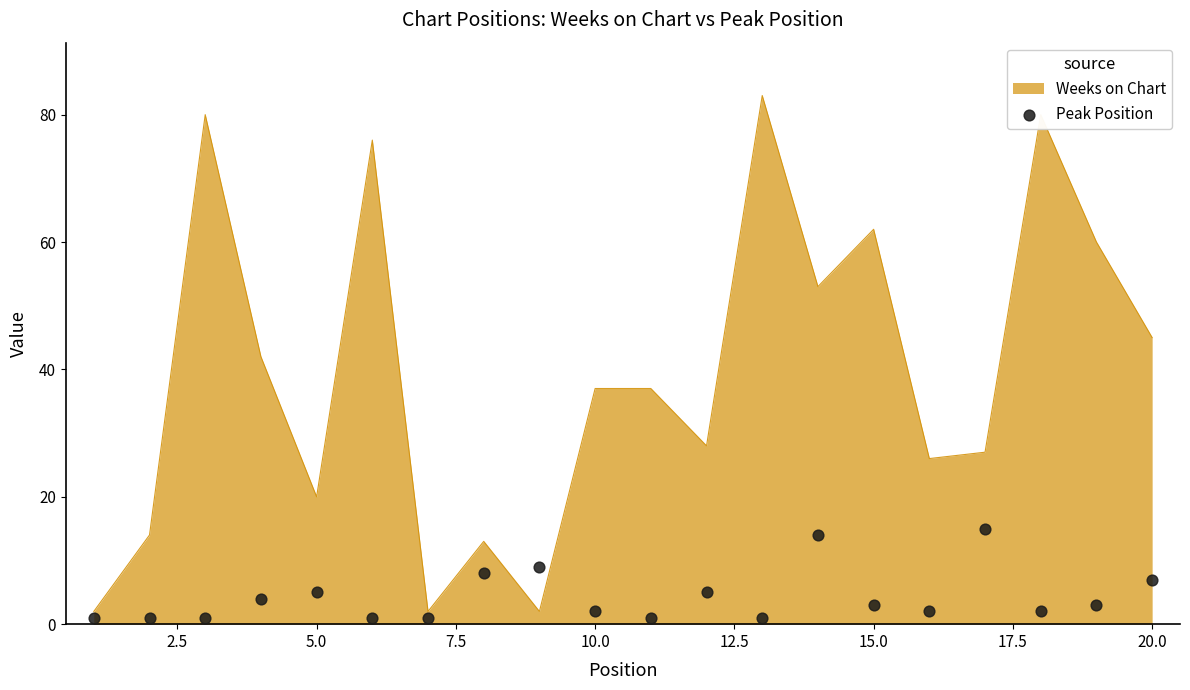

The value of Weeks on Chart at 5.0 is 20. True or false?

True